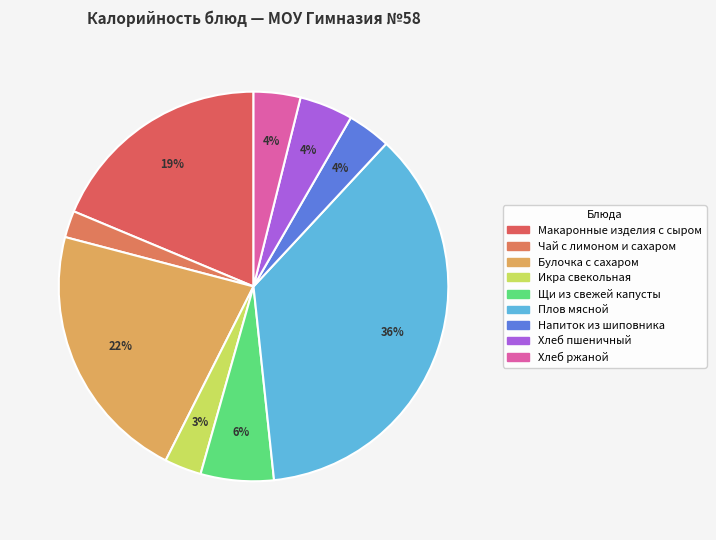

Count the number of slices in the pie.

9